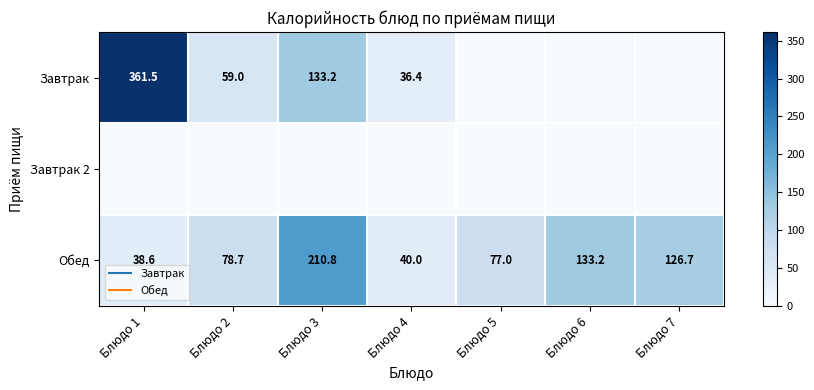

The Завтрак series shows 0.0 at Блюдо 6. True or false?

True